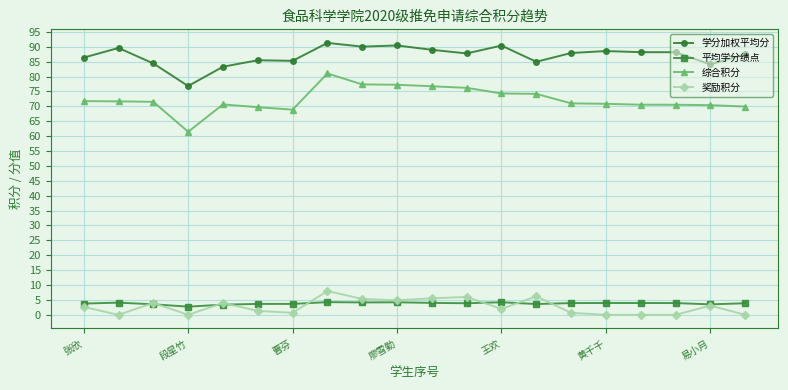

What are all the series names shown in the legend?

学分加权平均分, 平均学分绩点, 综合积分, 奖励积分